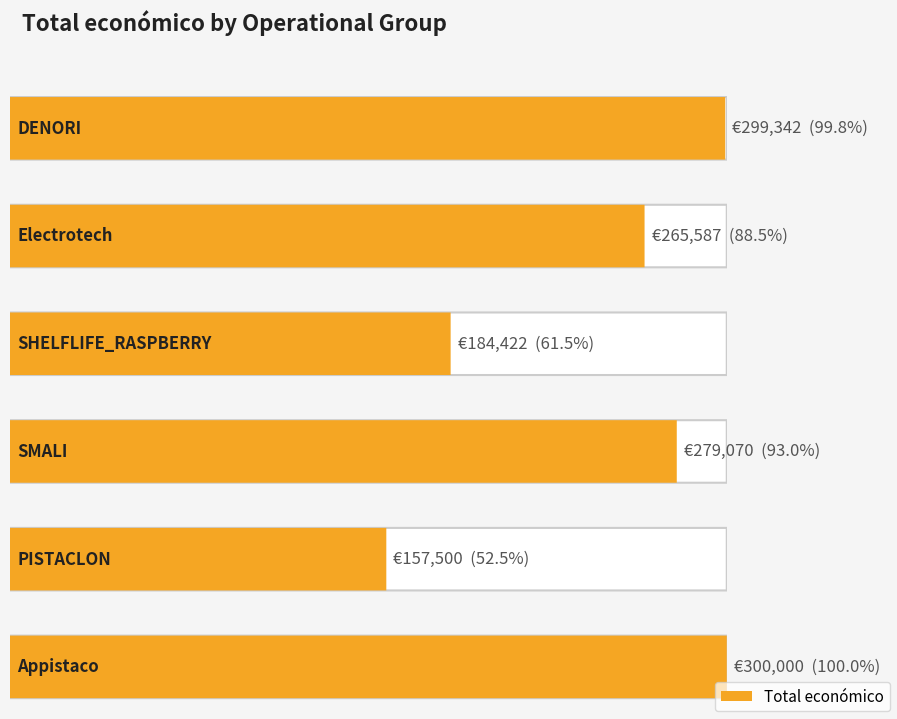

At which label does the data first exceed 279070?

DENORI